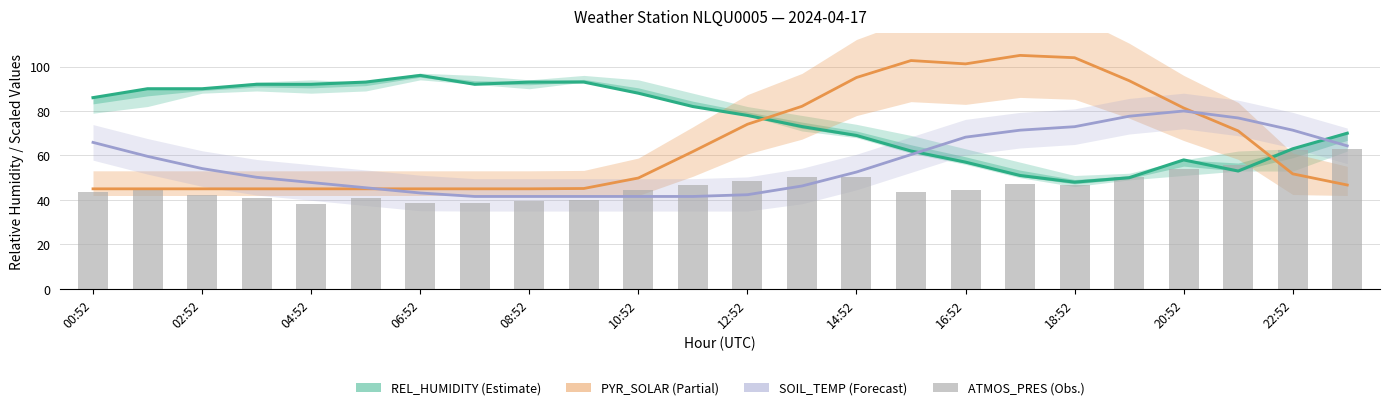

Count the number of categories in the chart.

24